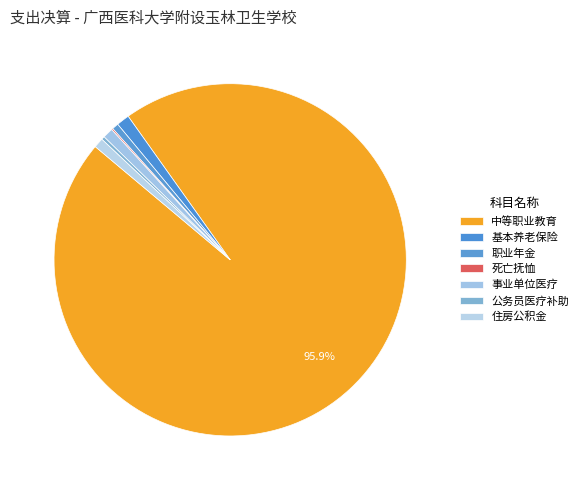

What is the smallest slice in the pie chart?

死亡抚恤